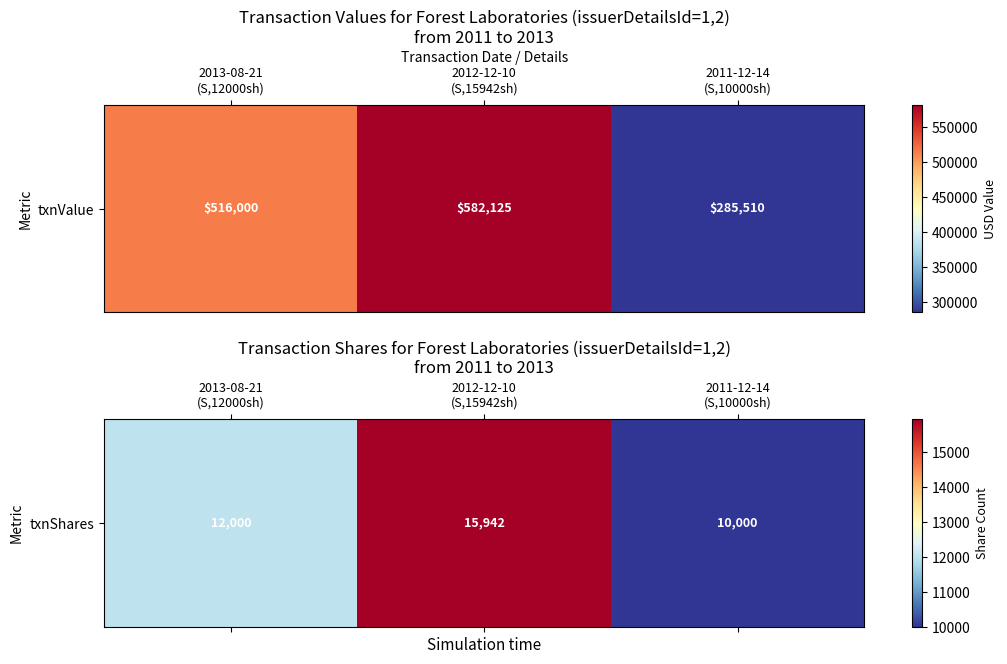

List the labels in order of value, largest first.

2012-12-10
(S,15942sh), 2013-08-21
(S,12000sh), 2011-12-14
(S,10000sh)